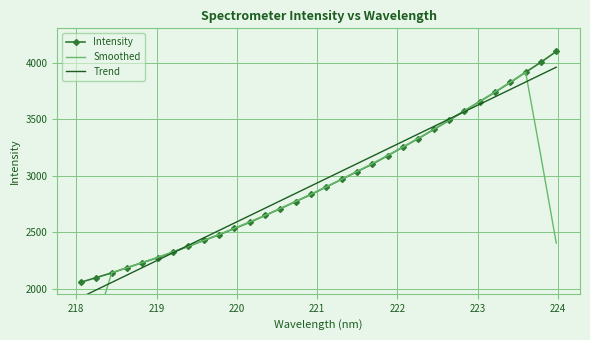

What is the maximum value for Smoothed?

3918.7